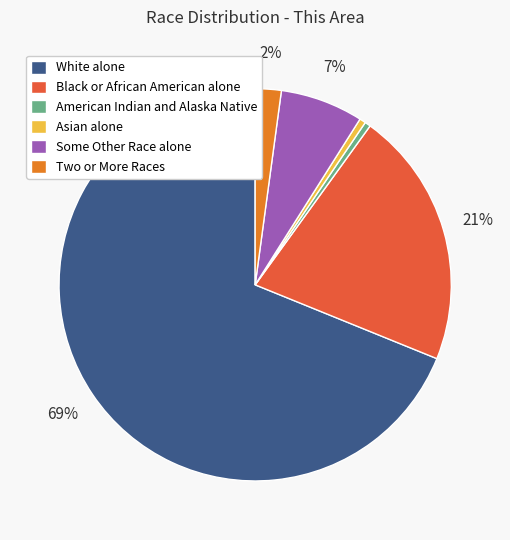

Which category has the biggest portion of the pie?

White alone